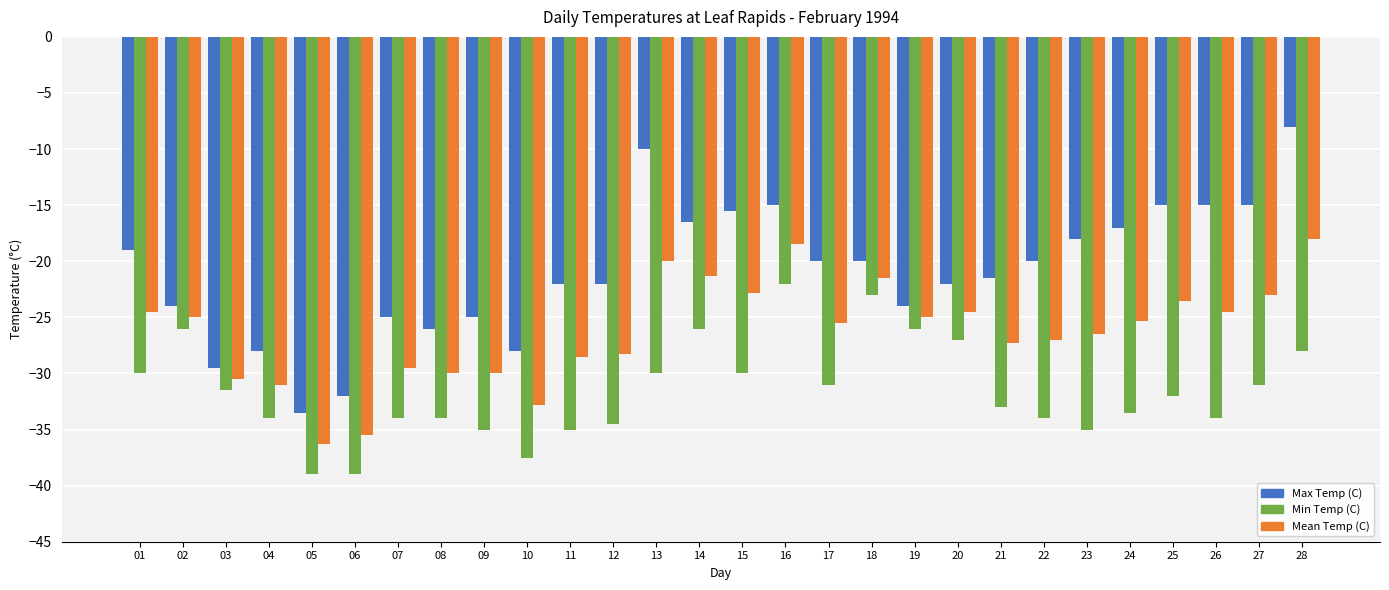

Reading left to right, extract all data points from this chart.

Max Temp (C): 01=-19.0	02=-24.0	03=-29.5	04=-28.0	05=-33.5	06=-32.0	07=-25.0	08=-26.0	09=-25.0	10=-28.0	11=-22.0	12=-22.0	13=-10.0	14=-16.5	15=-15.5	16=-15.0	17=-20.0	18=-20.0	19=-24.0	20=-22.0	21=-21.5	22=-20.0	23=-18.0	24=-17.0	25=-15.0	26=-15.0	27=-15.0	28=-8.0
Min Temp (C): 01=-30.0	02=-26.0	03=-31.5	04=-34.0	05=-39.0	06=-39.0	07=-34.0	08=-34.0	09=-35.0	10=-37.5	11=-35.0	12=-34.5	13=-30.0	14=-26.0	15=-30.0	16=-22.0	17=-31.0	18=-23.0	19=-26.0	20=-27.0	21=-33.0	22=-34.0	23=-35.0	24=-33.5	25=-32.0	26=-34.0	27=-31.0	28=-28.0
Mean Temp (C): 01=-24.5	02=-25.0	03=-30.5	04=-31.0	05=-36.3	06=-35.5	07=-29.5	08=-30.0	09=-30.0	10=-32.8	11=-28.5	12=-28.3	13=-20.0	14=-21.3	15=-22.8	16=-18.5	17=-25.5	18=-21.5	19=-25.0	20=-24.5	21=-27.3	22=-27.0	23=-26.5	24=-25.3	25=-23.5	26=-24.5	27=-23.0	28=-18.0